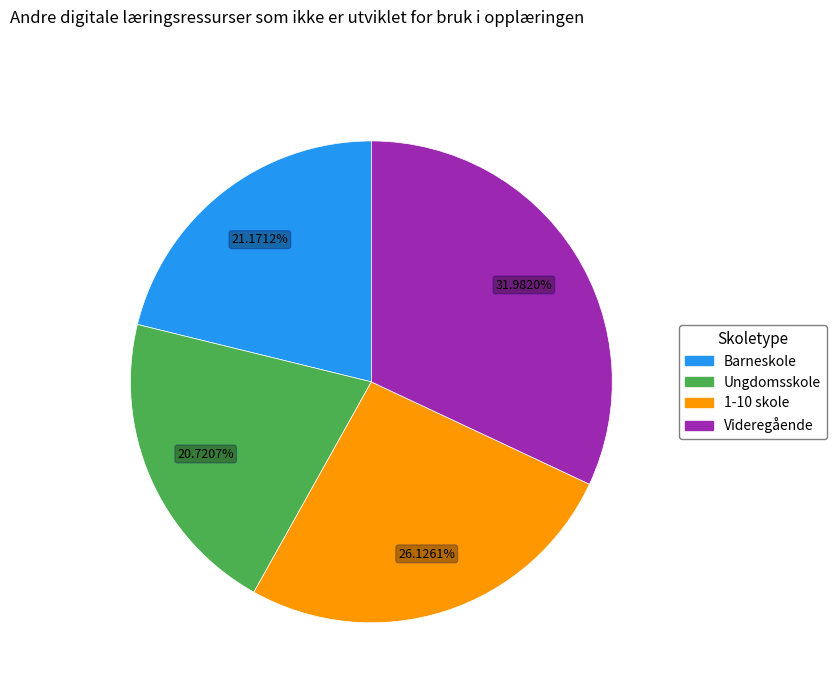

True or false: Videregående accounts for 32% of the total.

True